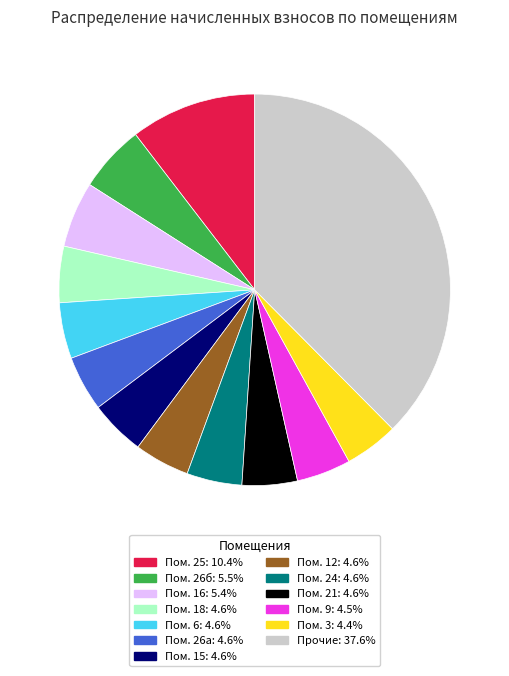

Does any single category account for the majority?

No